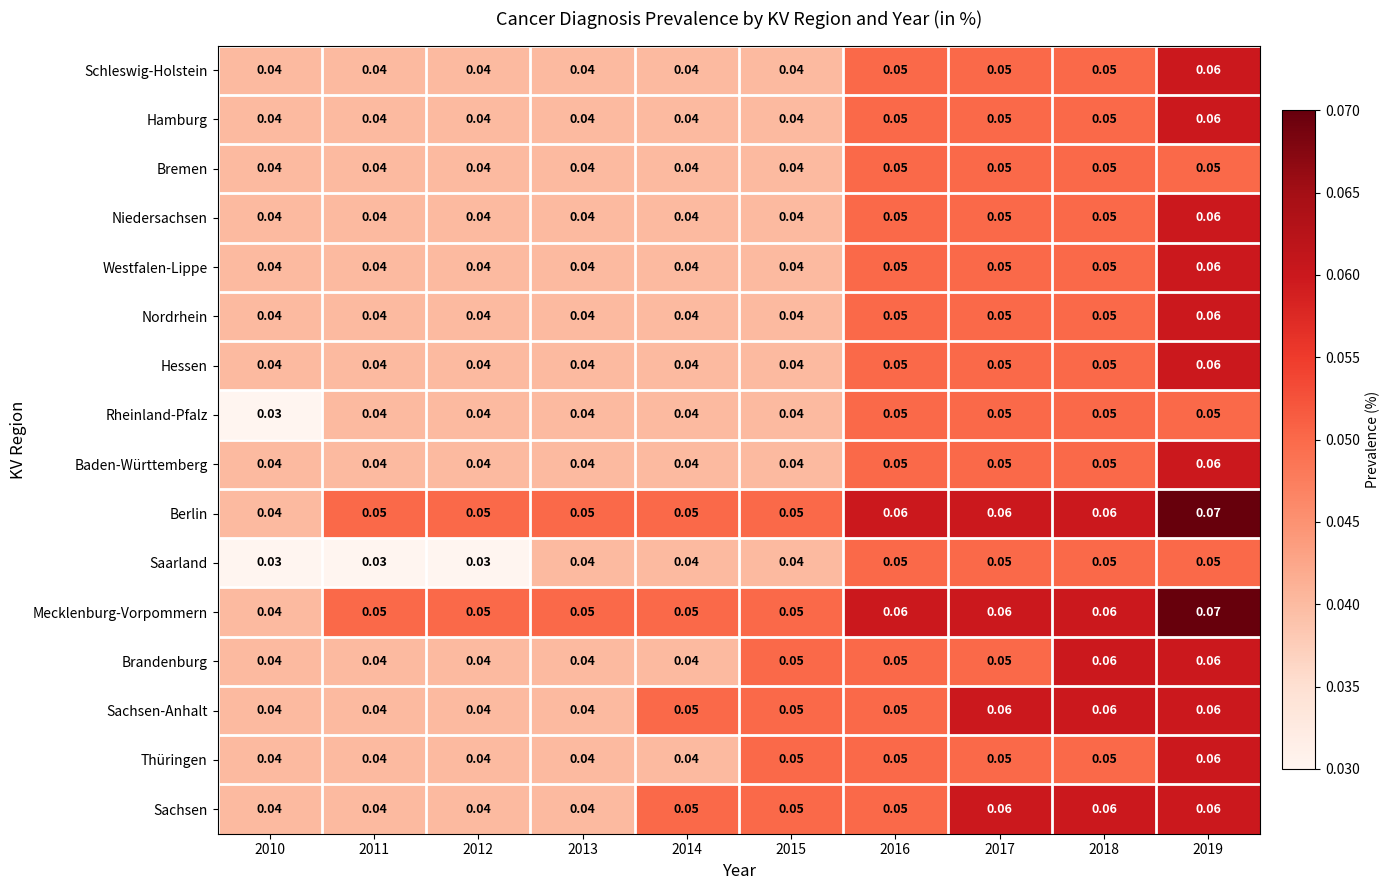

Reading left to right, list all the values displayed in this chart.

Schleswig-Holstein: 2010=0.0	2011=0.0	2012=0.0	2013=0.0	2014=0.0	2015=0.0	2016=0.1	2017=0.1	2018=0.1	2019=0.1
Hamburg: 2010=0.0	2011=0.0	2012=0.0	2013=0.0	2014=0.0	2015=0.0	2016=0.1	2017=0.1	2018=0.1	2019=0.1
Bremen: 2010=0.0	2011=0.0	2012=0.0	2013=0.0	2014=0.0	2015=0.0	2016=0.1	2017=0.1	2018=0.1	2019=0.1
Niedersachsen: 2010=0.0	2011=0.0	2012=0.0	2013=0.0	2014=0.0	2015=0.0	2016=0.1	2017=0.1	2018=0.1	2019=0.1
Westfalen-Lippe: 2010=0.0	2011=0.0	2012=0.0	2013=0.0	2014=0.0	2015=0.0	2016=0.1	2017=0.1	2018=0.1	2019=0.1
Nordrhein: 2010=0.0	2011=0.0	2012=0.0	2013=0.0	2014=0.0	2015=0.0	2016=0.1	2017=0.1	2018=0.1	2019=0.1
Hessen: 2010=0.0	2011=0.0	2012=0.0	2013=0.0	2014=0.0	2015=0.0	2016=0.1	2017=0.1	2018=0.1	2019=0.1
Rheinland-Pfalz: 2010=0.0	2011=0.0	2012=0.0	2013=0.0	2014=0.0	2015=0.0	2016=0.1	2017=0.1	2018=0.1	2019=0.1
Baden-Württemberg: 2010=0.0	2011=0.0	2012=0.0	2013=0.0	2014=0.0	2015=0.0	2016=0.1	2017=0.1	2018=0.1	2019=0.1
Berlin: 2010=0.0	2011=0.1	2012=0.1	2013=0.1	2014=0.1	2015=0.1	2016=0.1	2017=0.1	2018=0.1	2019=0.1
Saarland: 2010=0.0	2011=0.0	2012=0.0	2013=0.0	2014=0.0	2015=0.0	2016=0.1	2017=0.1	2018=0.1	2019=0.1
Mecklenburg-Vorpommern: 2010=0.0	2011=0.1	2012=0.1	2013=0.1	2014=0.1	2015=0.1	2016=0.1	2017=0.1	2018=0.1	2019=0.1
Brandenburg: 2010=0.0	2011=0.0	2012=0.0	2013=0.0	2014=0.0	2015=0.1	2016=0.1	2017=0.1	2018=0.1	2019=0.1
Sachsen-Anhalt: 2010=0.0	2011=0.0	2012=0.0	2013=0.0	2014=0.1	2015=0.1	2016=0.1	2017=0.1	2018=0.1	2019=0.1
Thüringen: 2010=0.0	2011=0.0	2012=0.0	2013=0.0	2014=0.0	2015=0.1	2016=0.1	2017=0.1	2018=0.1	2019=0.1
Sachsen: 2010=0.0	2011=0.0	2012=0.0	2013=0.0	2014=0.1	2015=0.1	2016=0.1	2017=0.1	2018=0.1	2019=0.1